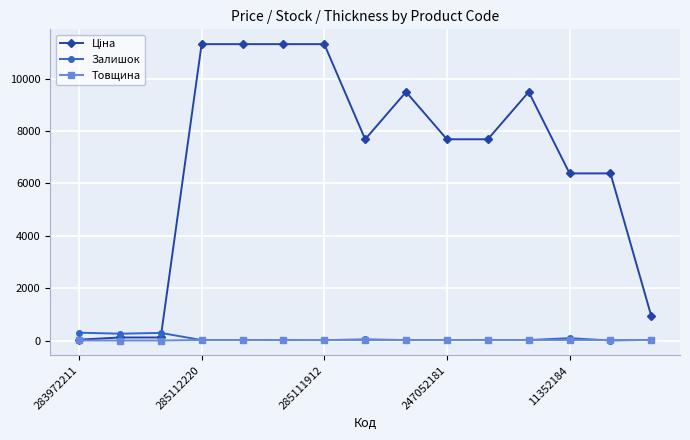

What is the greatest value displayed?

11312.5